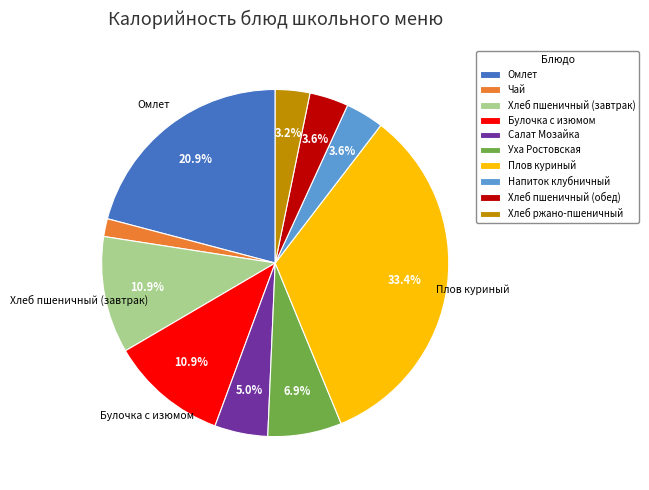

To the nearest percent, what is the average slice percentage?

10%